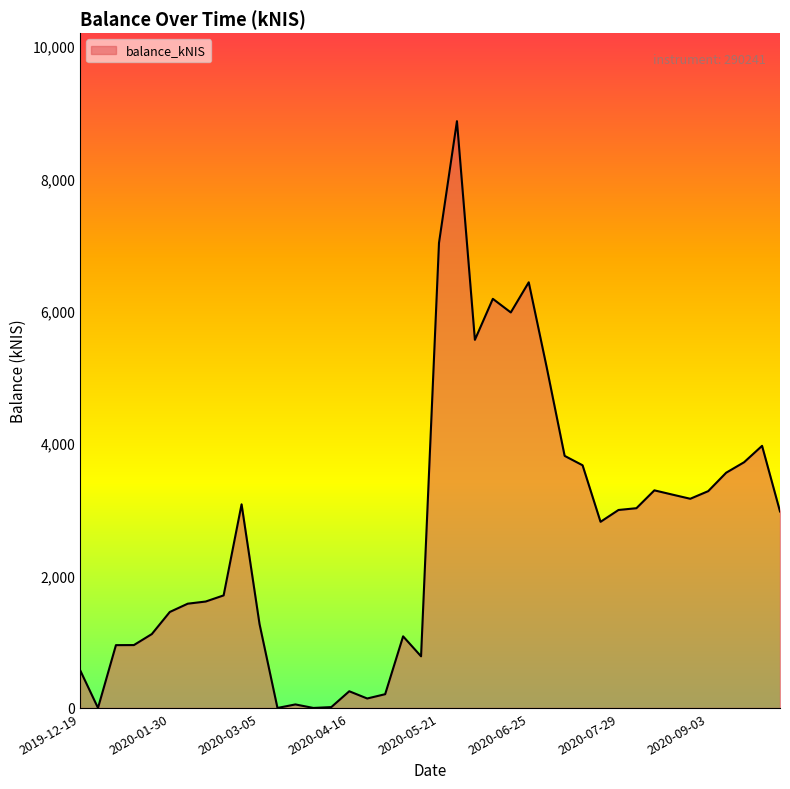

What is the difference between the maximum and minimum values?

8863.5